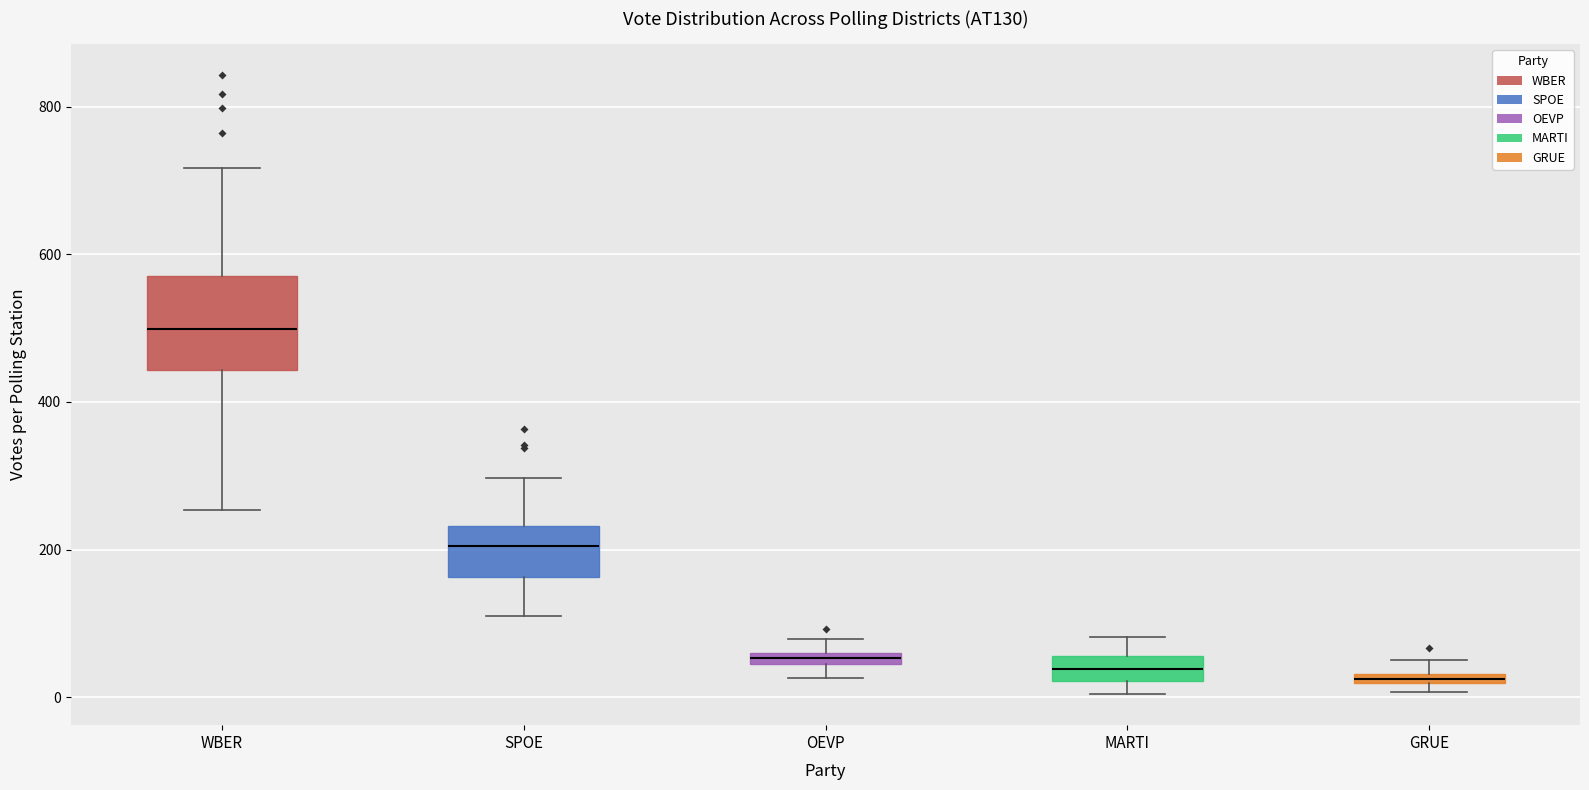

Where is the upper edge of the box for GRUE on the y-axis? The values are not printed on the chart, so give them approximately, as read against the axis.

40